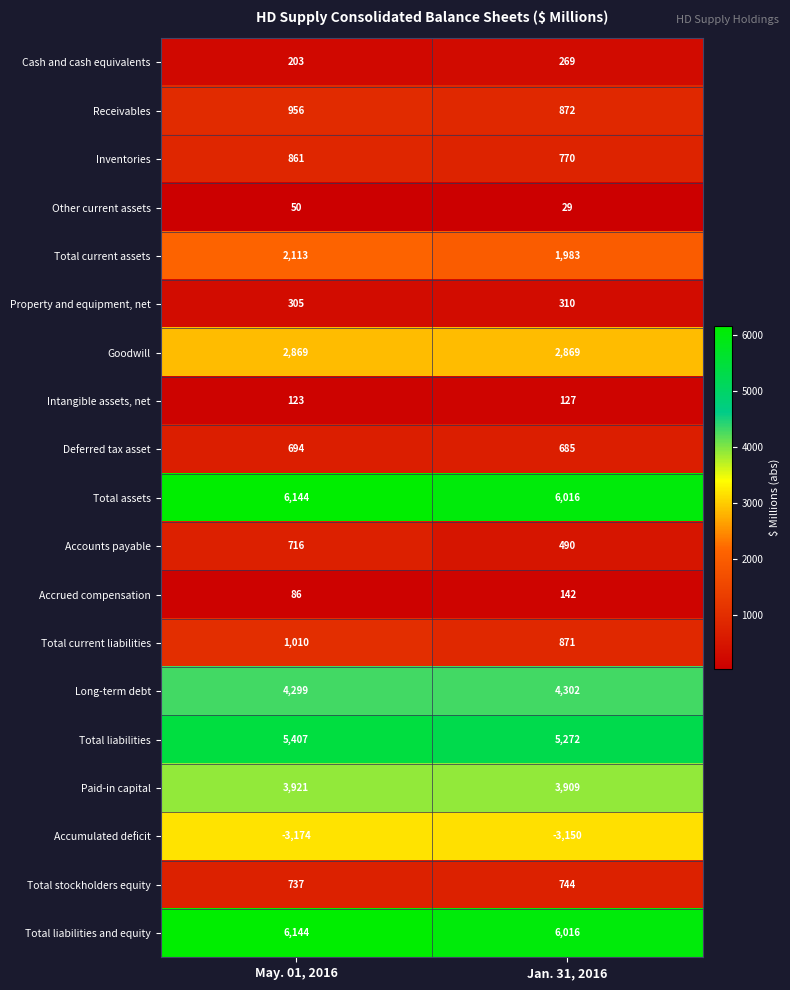

List the labels in order of Inventories value, largest first.

May. 01, 2016, Jan. 31, 2016